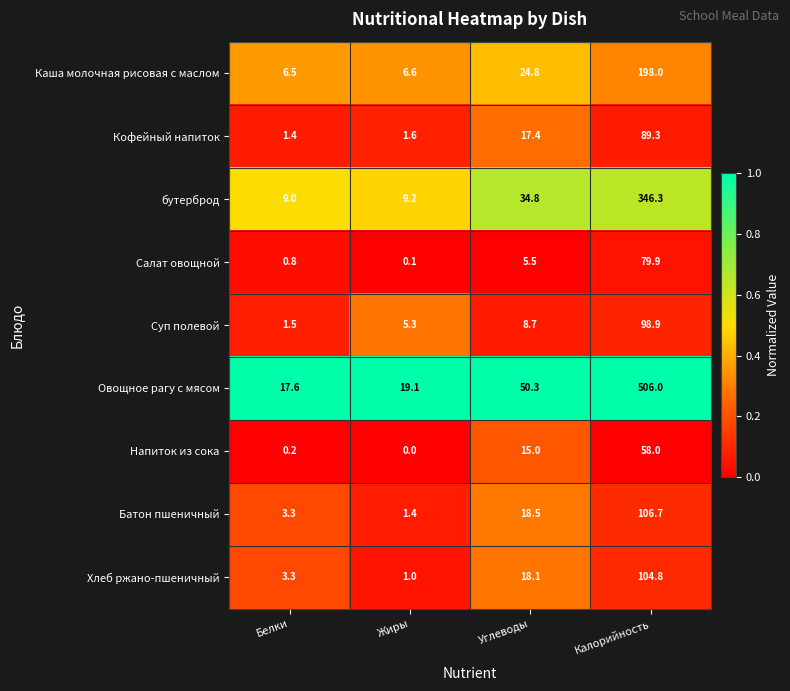

What is the difference between the Салат овощной values at Жиры and Углеводы?

5.4